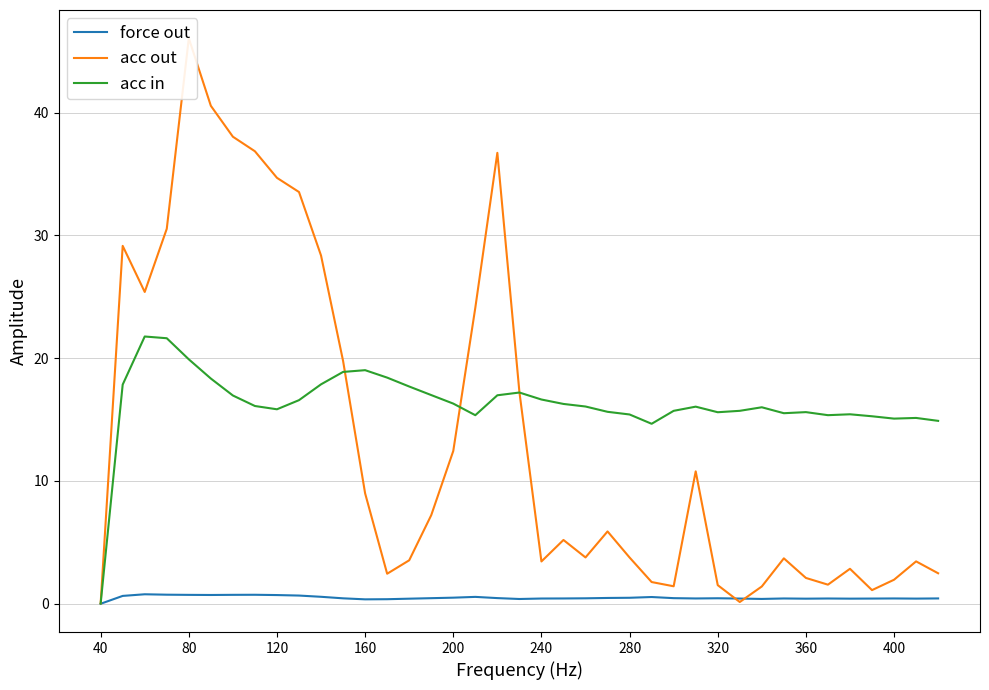

Which category has the lowest value in the acc in series?

40